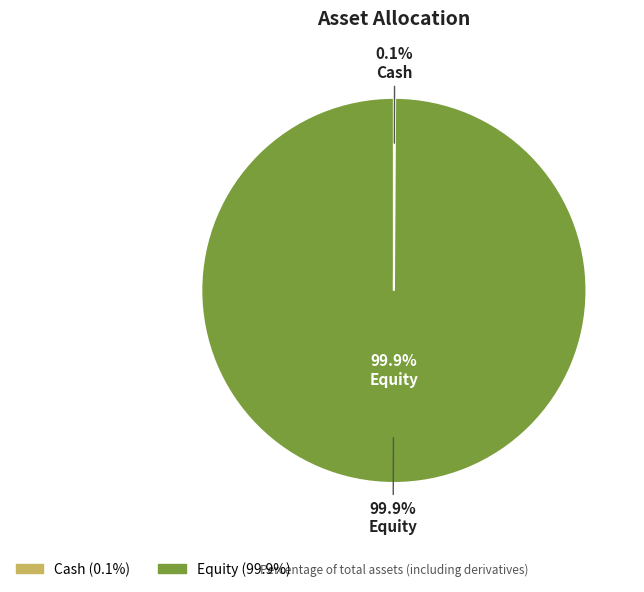

To the nearest percent, what percentage of the pie is Equity?

100%